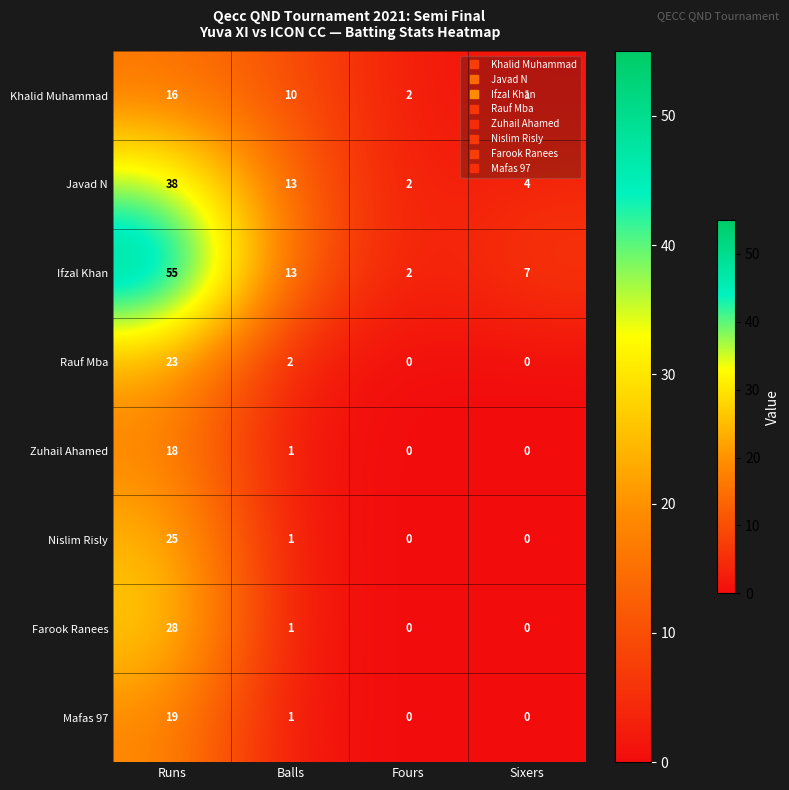

What is the difference between the maximum and minimum values in the Farook Ranees series?

28